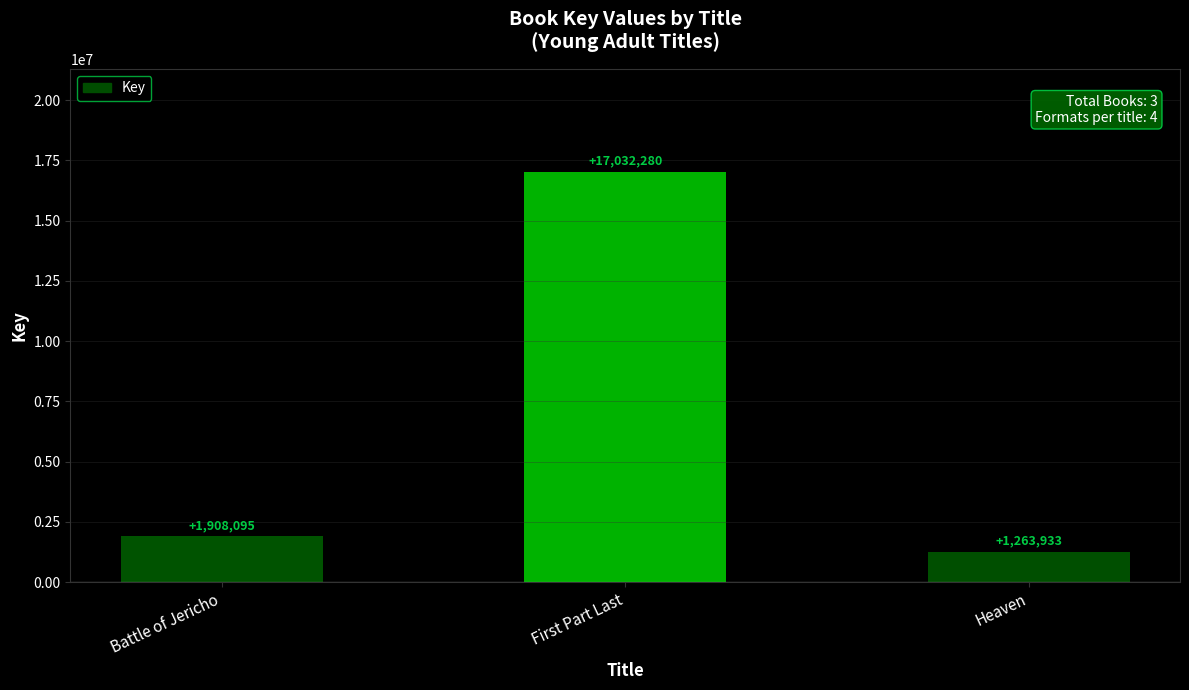

Are the bars grouped side by side (vs. stacked)?

No